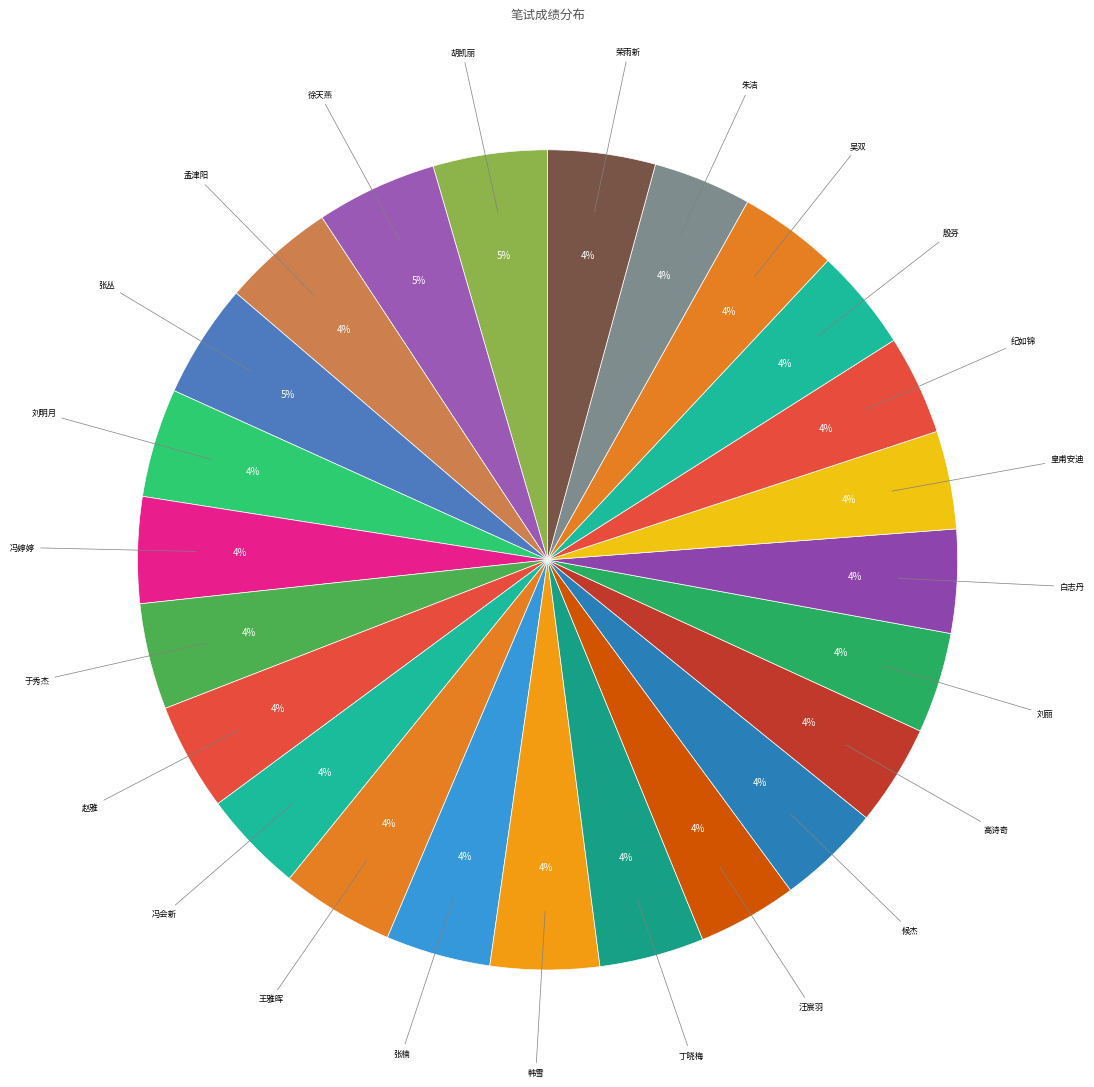

What is the largest slice in the pie chart?

徐天燕